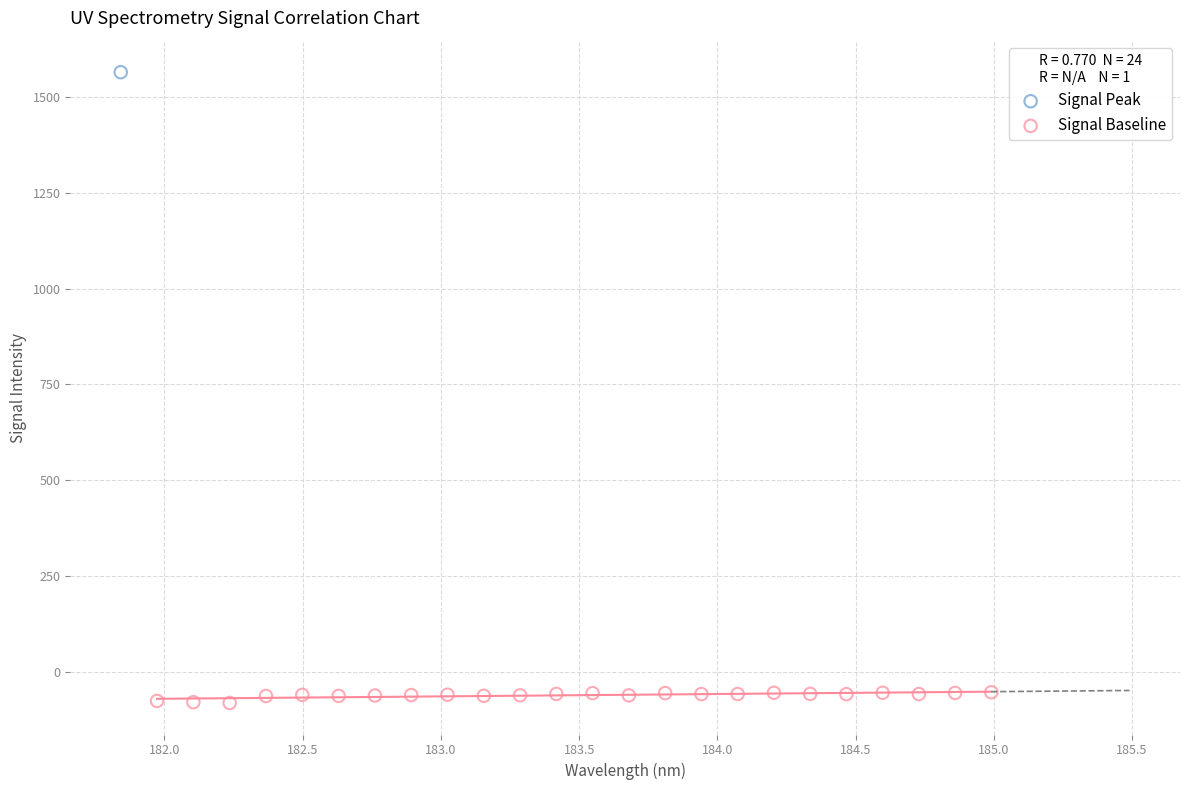

What are all the series names shown in the legend?

Signal Peak, Signal Baseline